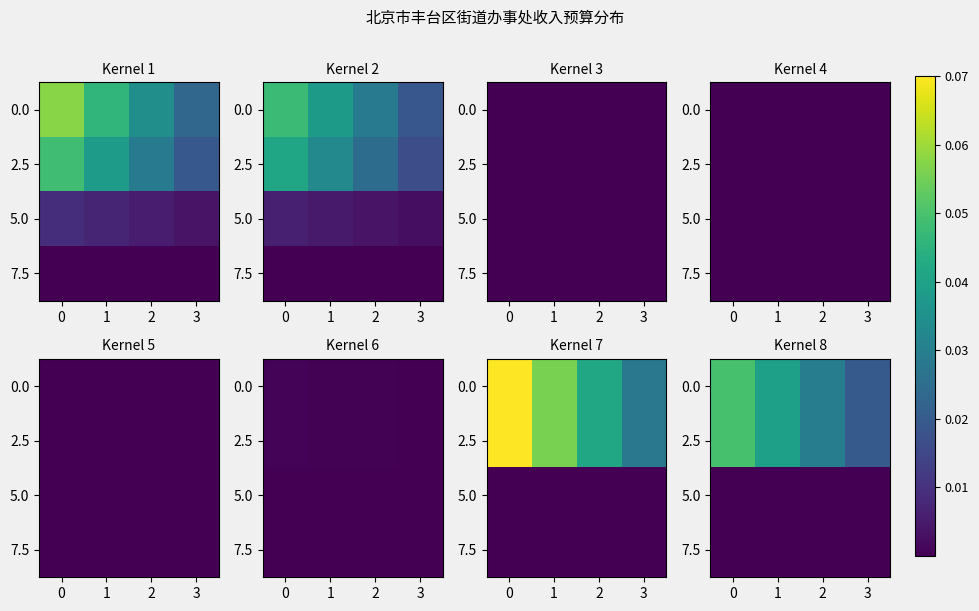

Is it true that row_2 equals 0.0 at 3?

True